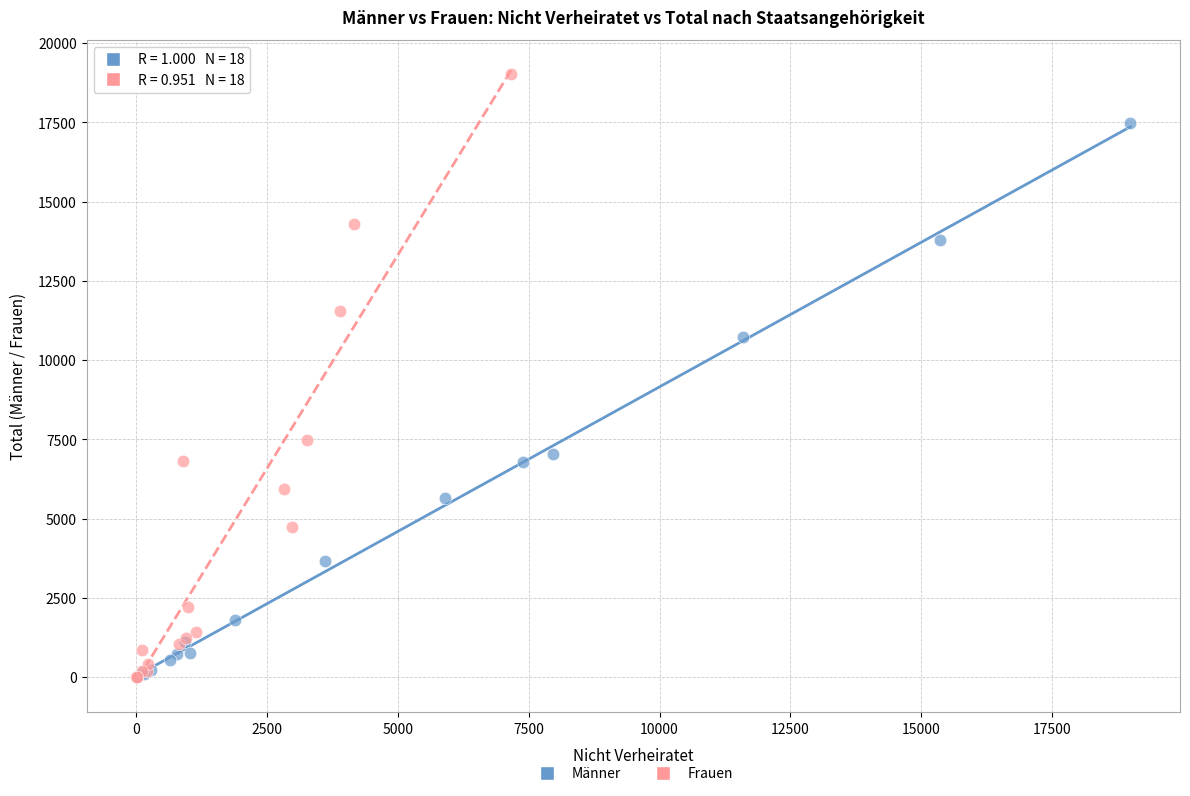

Which series has the largest Y range (max minus min)?

Frauen